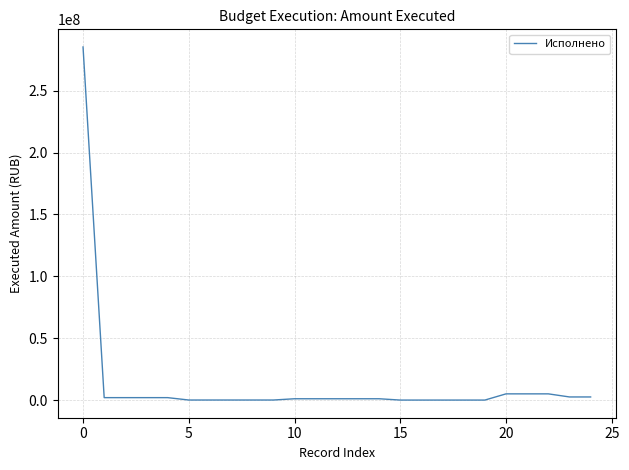

What is the difference between the maximum and minimum values?

285401539.1